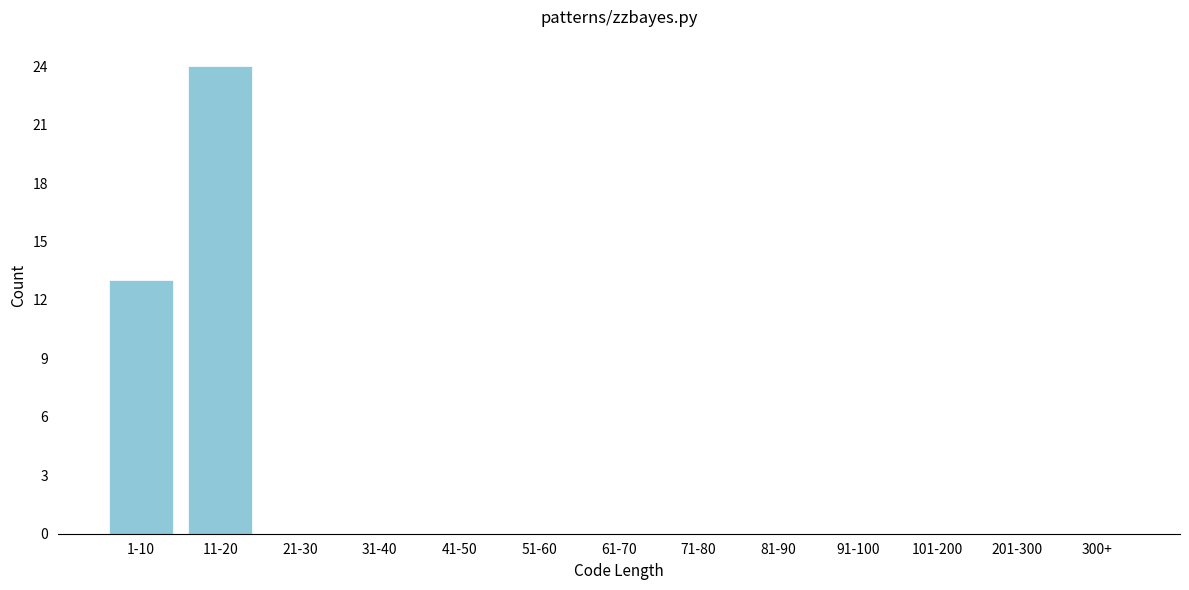

Reading right to left, transcribe all the data shown in this chart.

300+=0	201-300=0	101-200=0	91-100=0	81-90=0	71-80=0	61-70=0	51-60=0	41-50=0	31-40=0	21-30=0	11-20=24	1-10=13